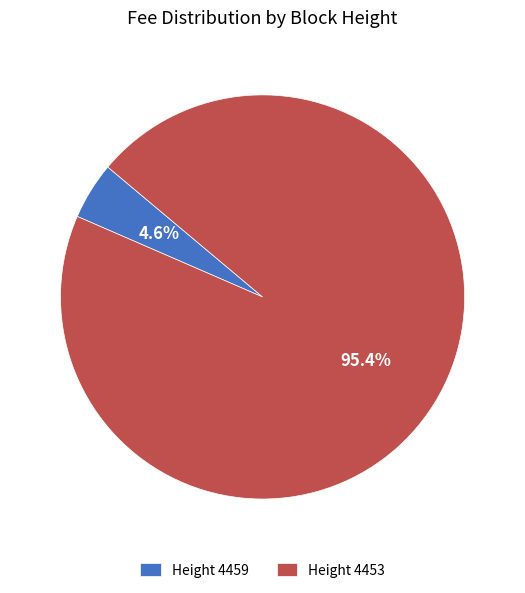

How much of the chart is everything except Height 4459?

95.4%